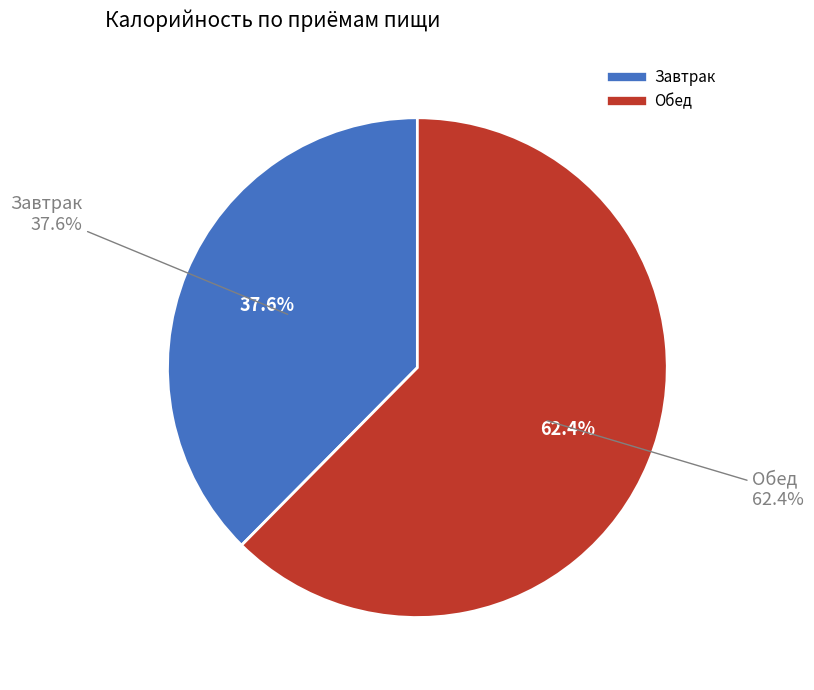

Which series changed the most between 2 and 3?

Обед